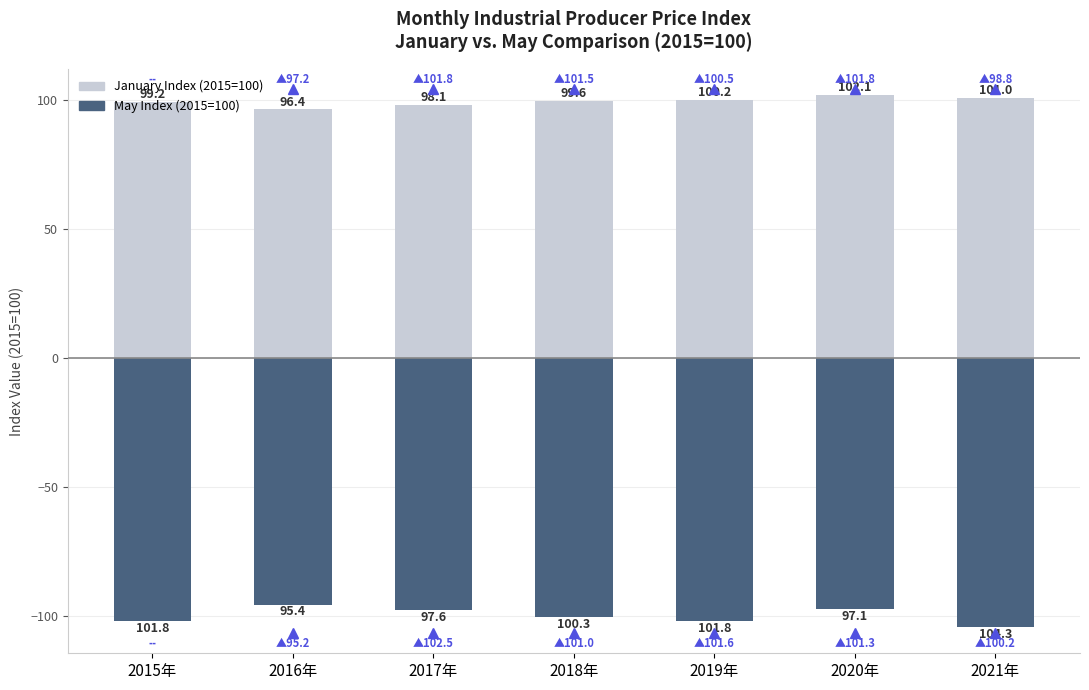

List the series in order of their peak value, lowest first.

May Index (2015=100), January Index (2015=100)